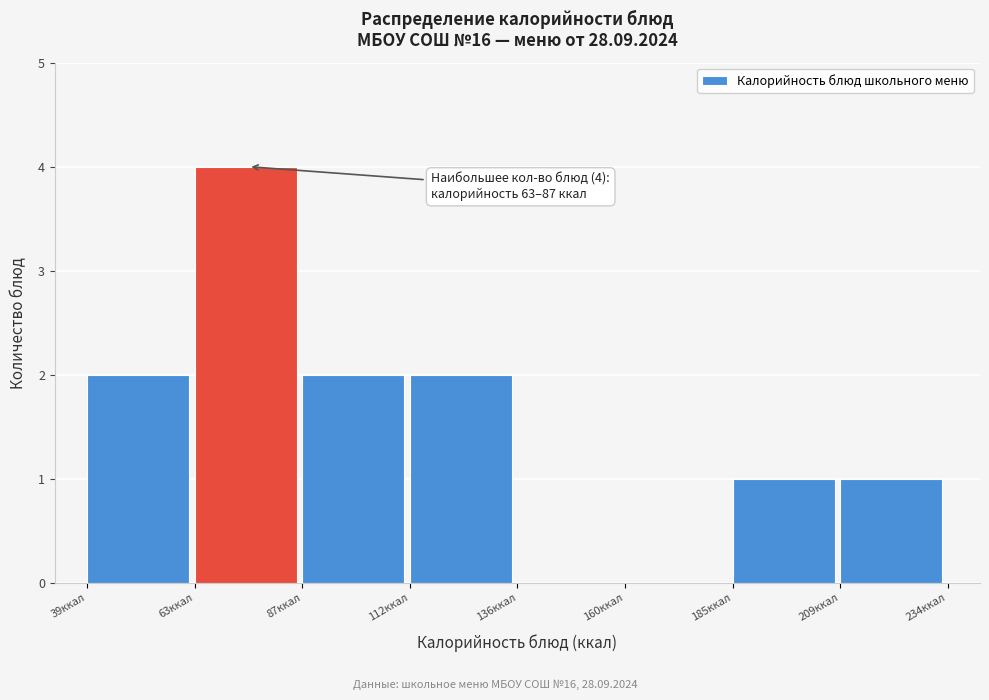

Over which range of the x-axis is the bar tallest?

65 to 90